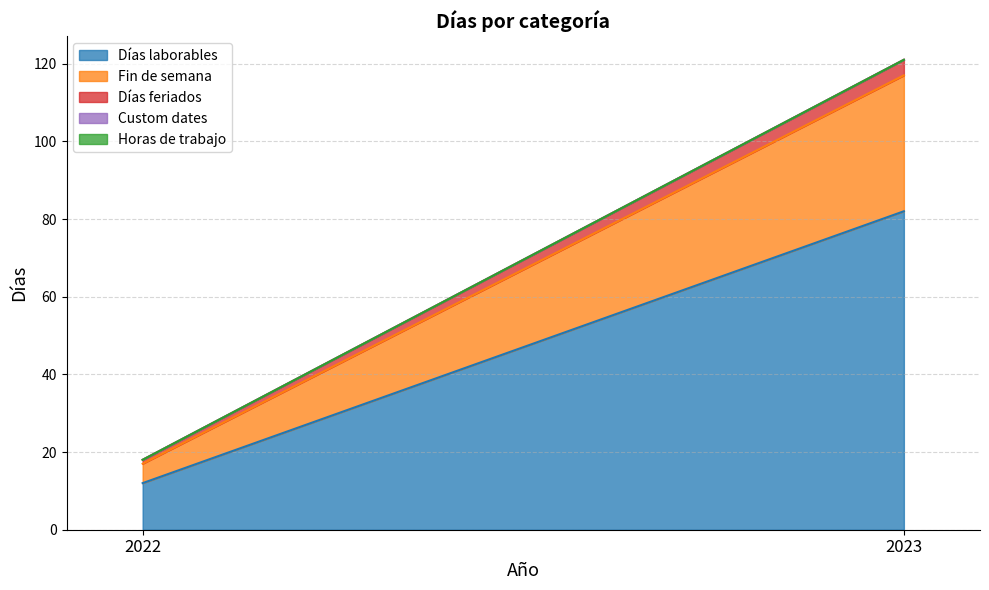

At 2023, list the series in order from largest to smallest.

Días laborables, Fin de semana, Días feriados, Custom dates, Horas de trabajo